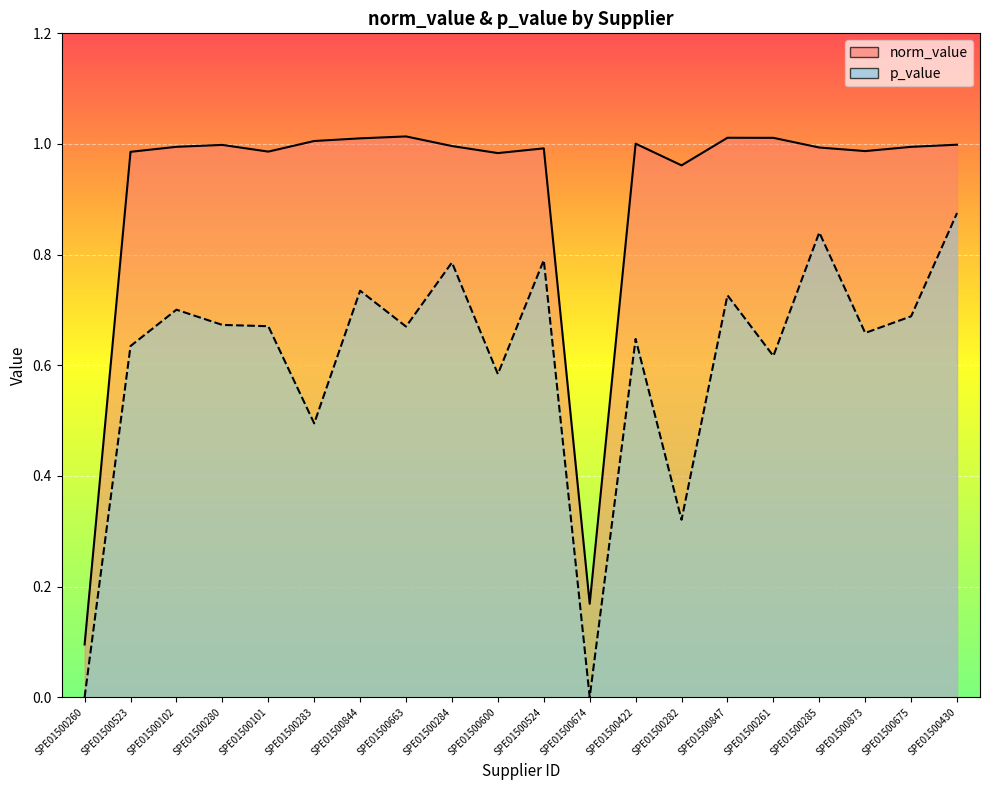

Where is p_value nearest to the value 0?

SPE01500260